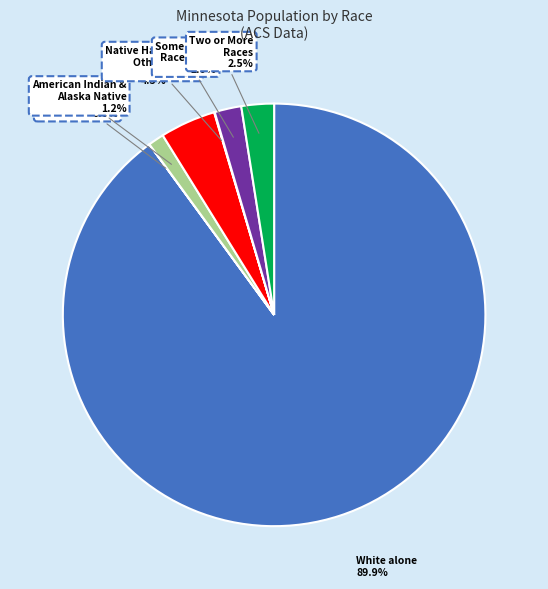

Is there any slice that represents more than half of the pie?

Yes